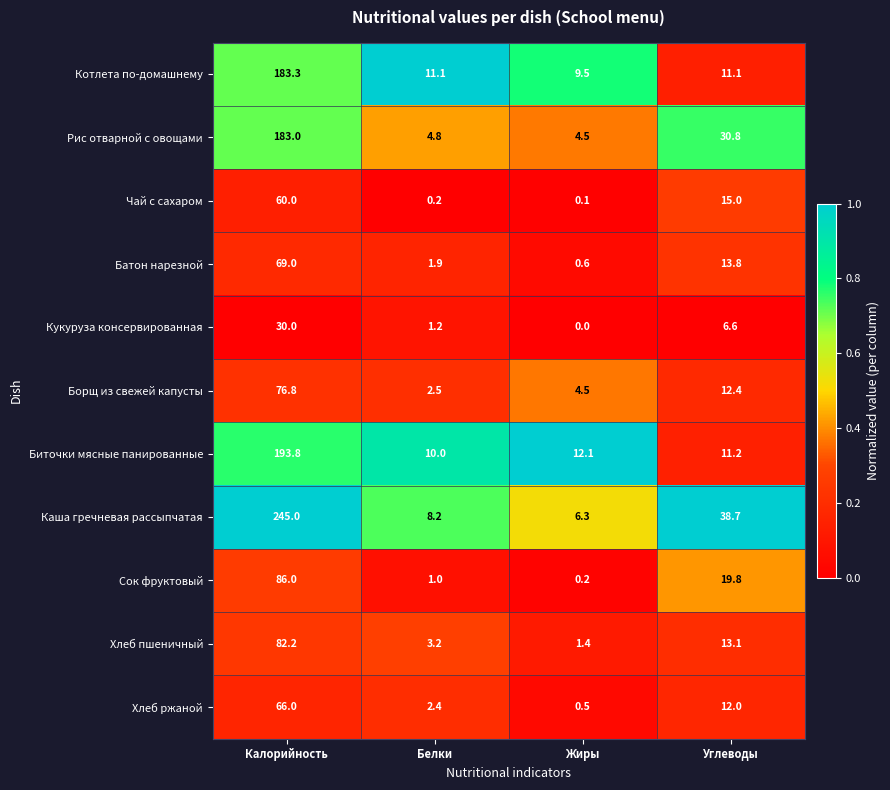

Rank the series by their maximum value, from lowest to highest.

Кукуруза консервированная, Чай с сахаром, Хлеб ржаной, Батон нарезной, Борщ из свежей капусты, Хлеб пшеничный, Сок фруктовый, Рис отварной с овощами, Котлета по-домашнему, Биточки мясные панированные, Каша гречневая рассыпчатая